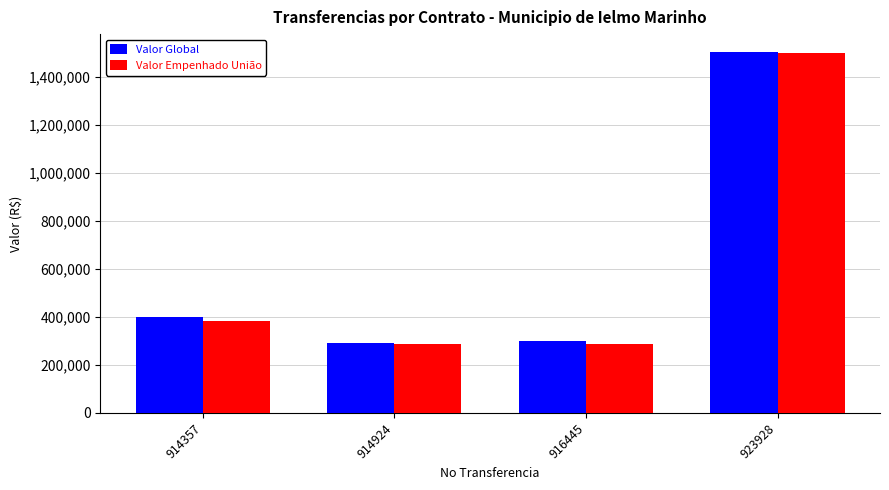

What is the greatest value displayed?

1502000.0